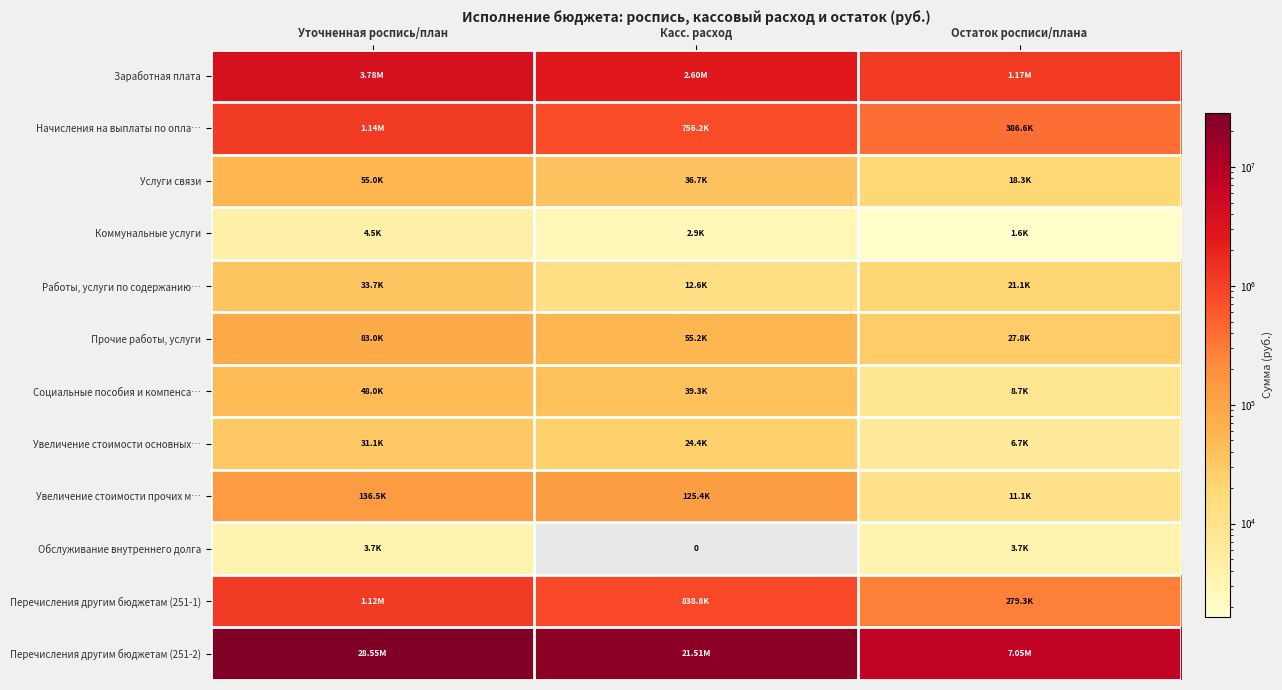

At which category is the sum across all series the highest?

Уточненная роспись/план